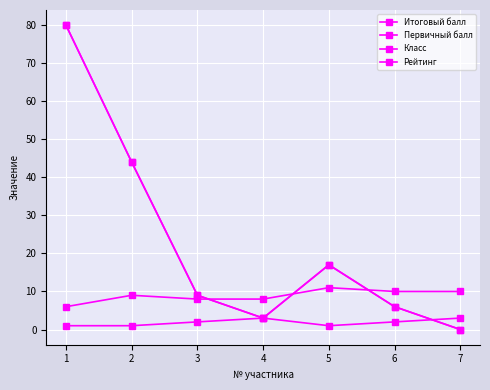

At which category does Итоговый балл reach its first local valley?

4